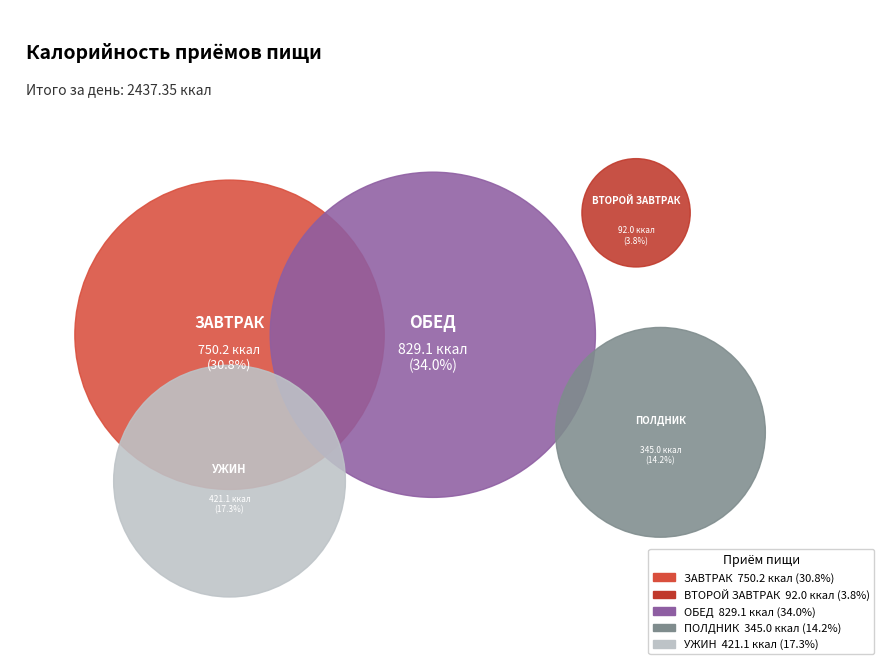

Is there any slice that represents more than half of the pie?

No